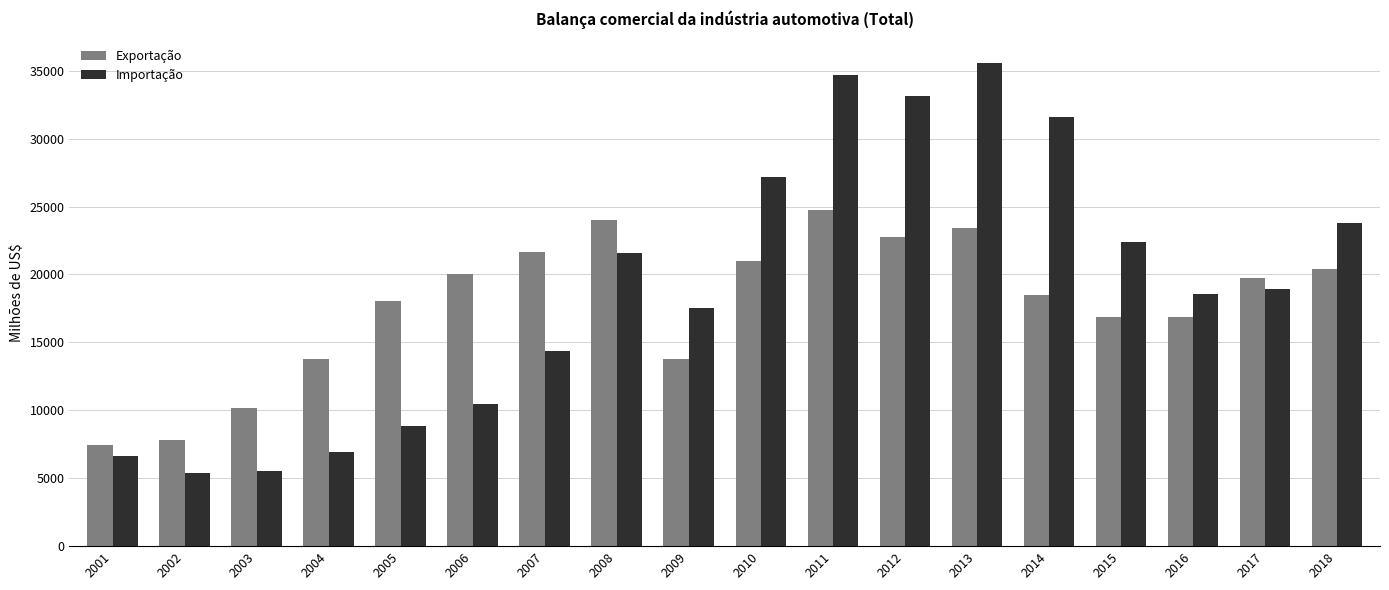

Are the bars horizontal?

No